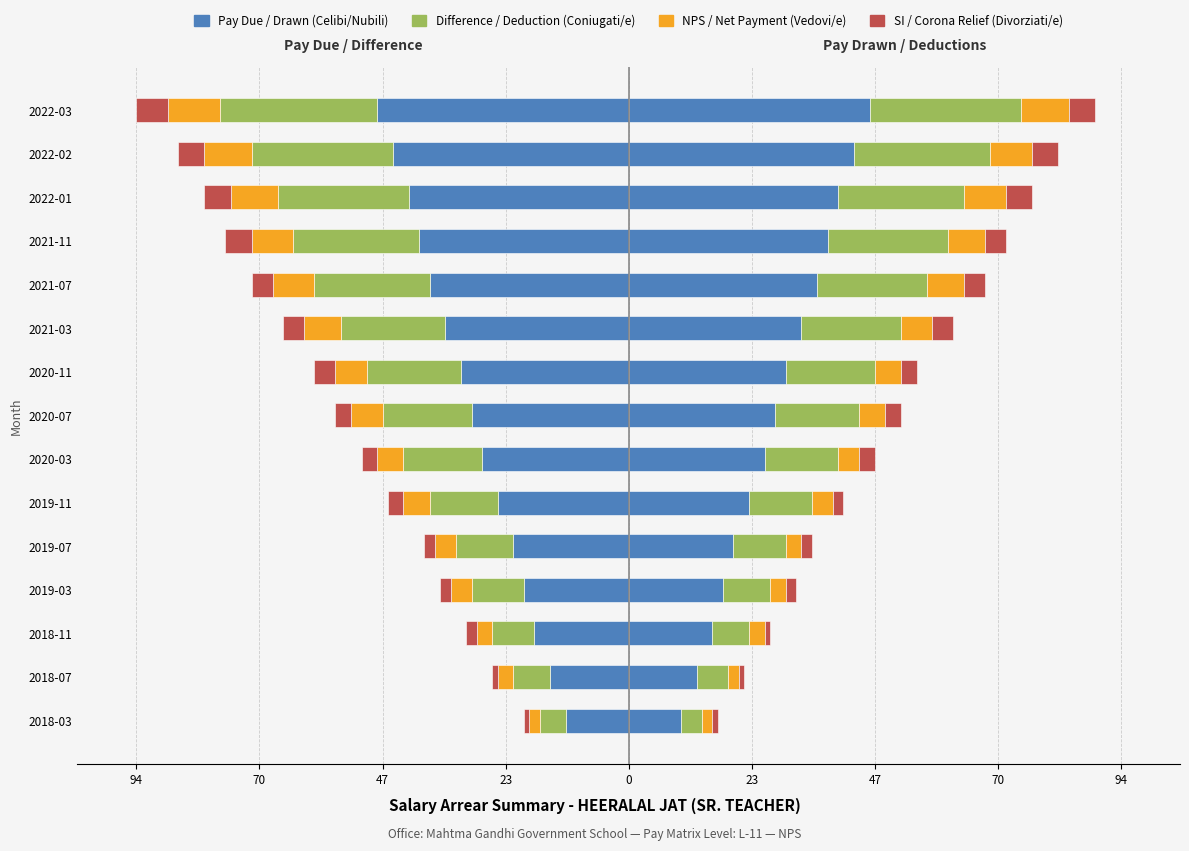

How many data points does each series have?

15